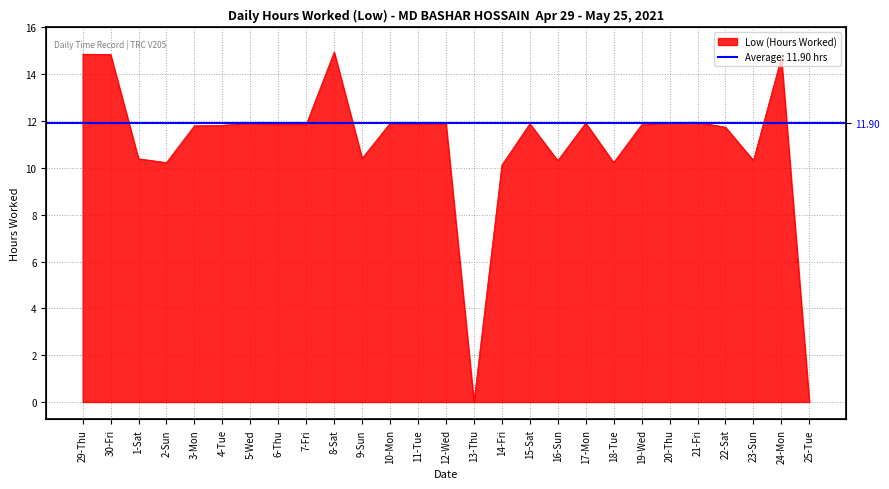

List the labels in order of value, smallest first.

13-Thu, 25-Tue, 14-Fri, 2-Sun, 18-Tue, 16-Sun, 23-Sun, 1-Sat, 9-Sun, 22-Sat, 3-Mon, 4-Tue, 19-Wed, 6-Thu, 7-Fri, 11-Tue, 15-Sat, 12-Wed, 5-Wed, 10-Mon, 17-Mon, 20-Thu, 21-Fri, 24-Mon, 30-Fri, 29-Thu, 8-Sat